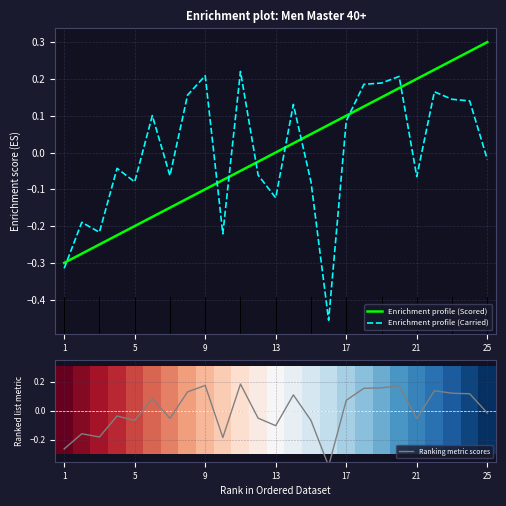

Which category has the highest value in the Enrichment profile (Scored) series?

25